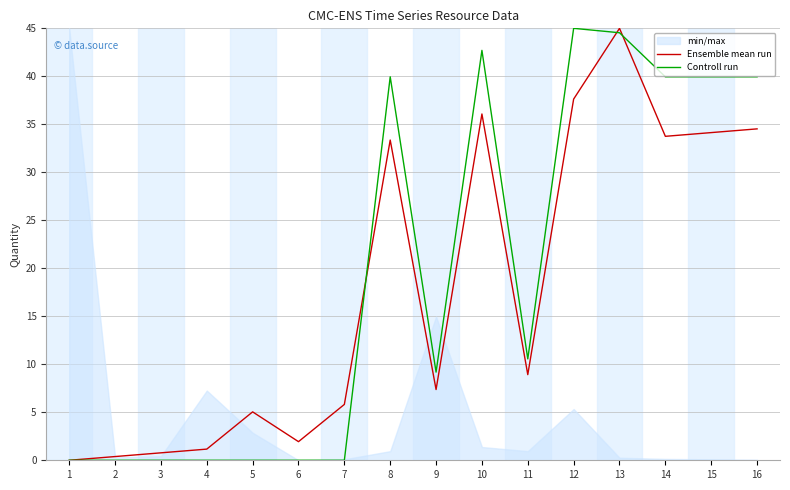

How many lines are shown in the chart?

2